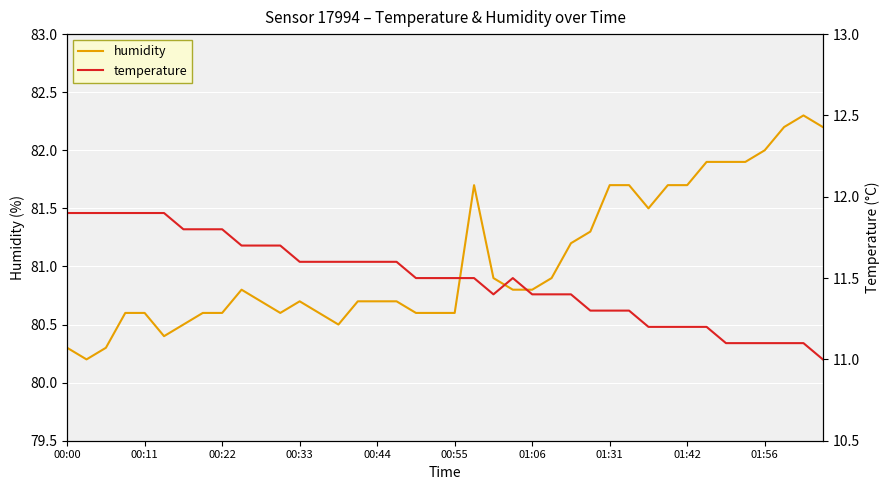

How many series are shown in this chart?

2